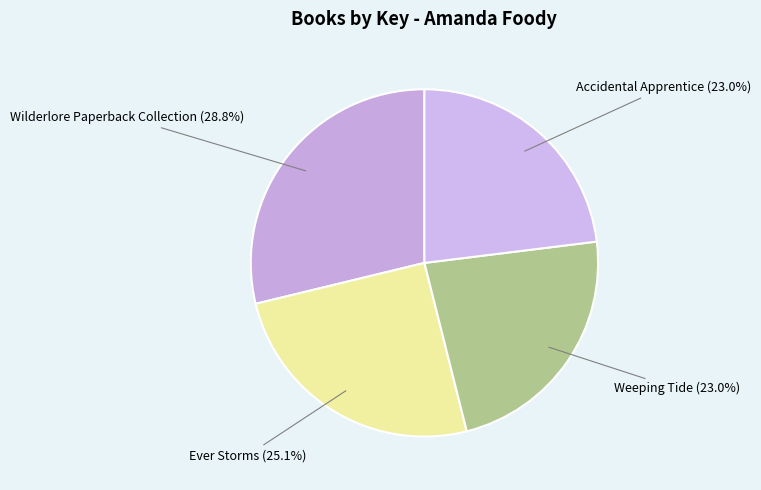

To the nearest percent, what is the average slice percentage?

25%